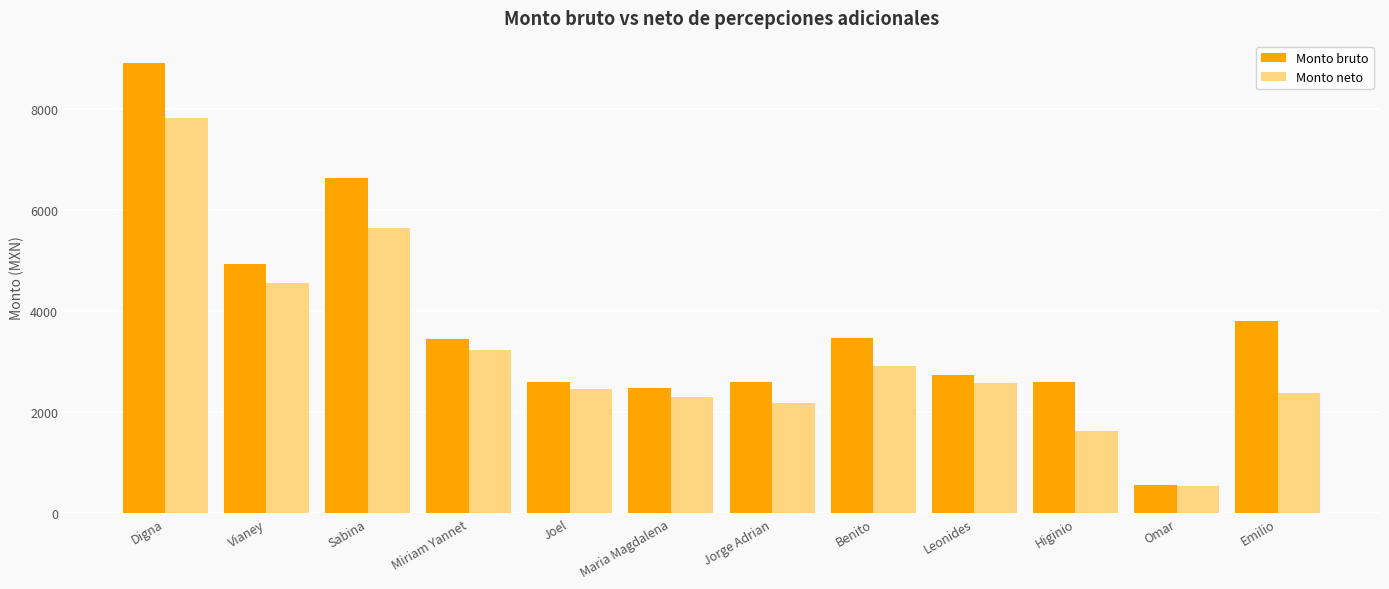

Which series has the largest total across all categories?

Monto bruto